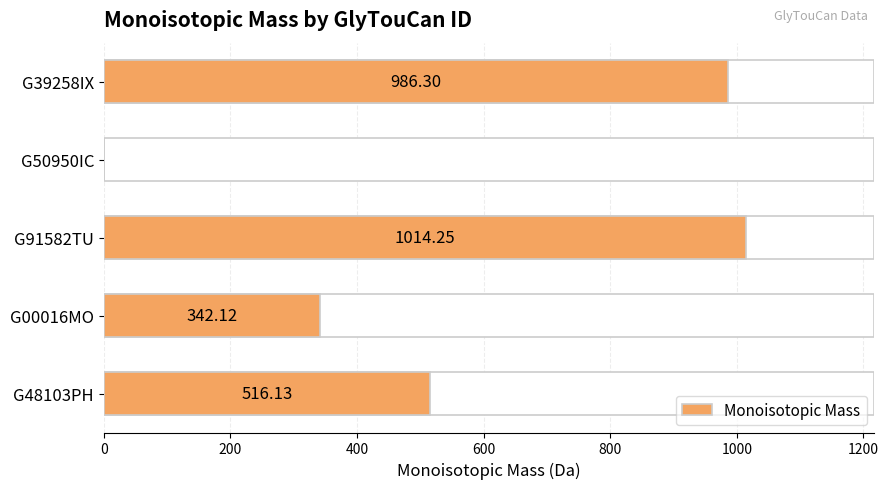

Reading left to right, what are all the values shown in this chart?

986.3	0.0	1014.2	342.1	516.1